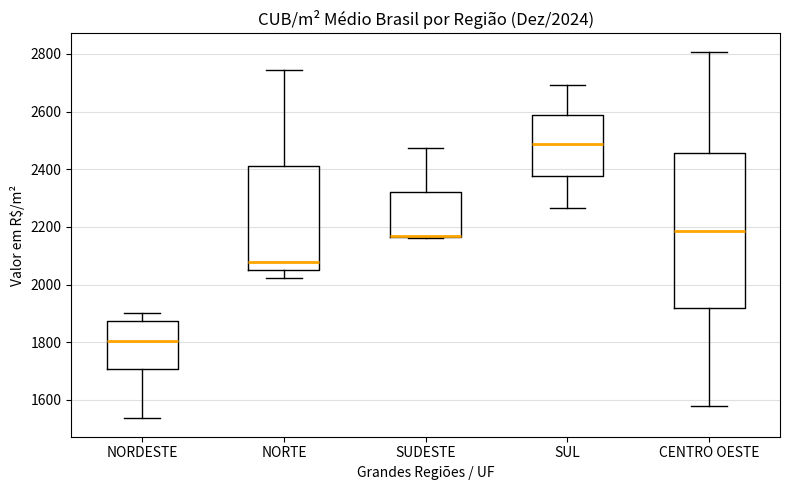

Comparing the boxes themselves (not the whiskers), which one is the tallest?

CENTRO OESTE